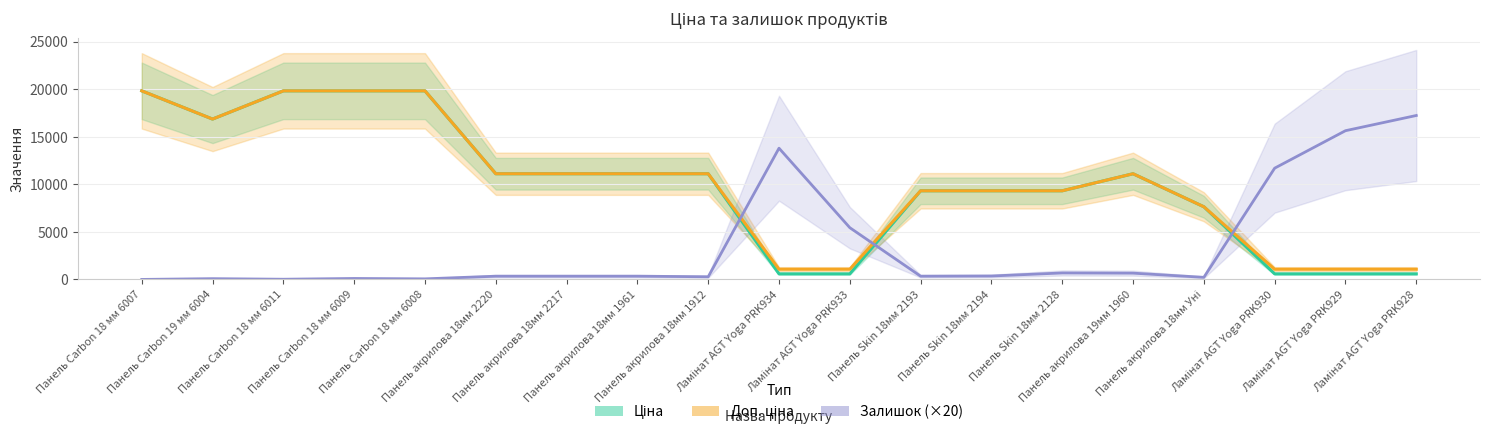

How many values in the Доп. ціна series exceed 11113?

10